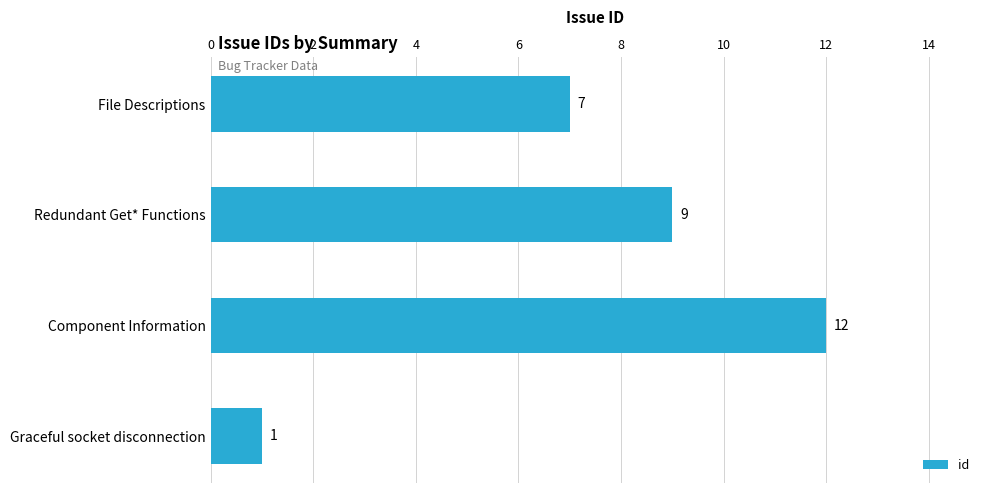

How many distinct data groups are displayed?

1